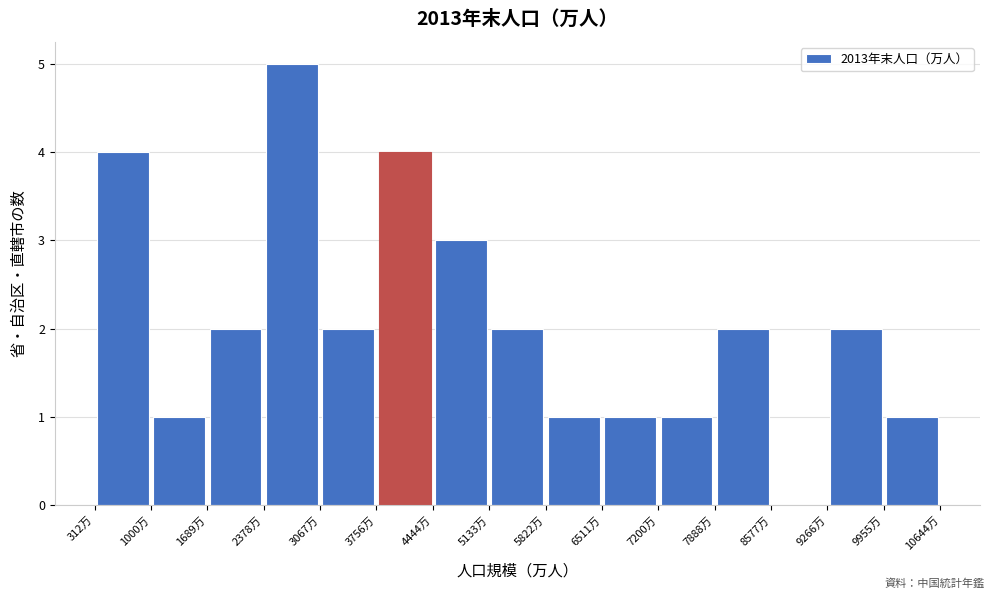

What is the height of the bar covering 6500 to 7200 on the x-axis? Neither the bar edges nor the heights are printed on the chart, so give them approximately, as read against the axes.

1